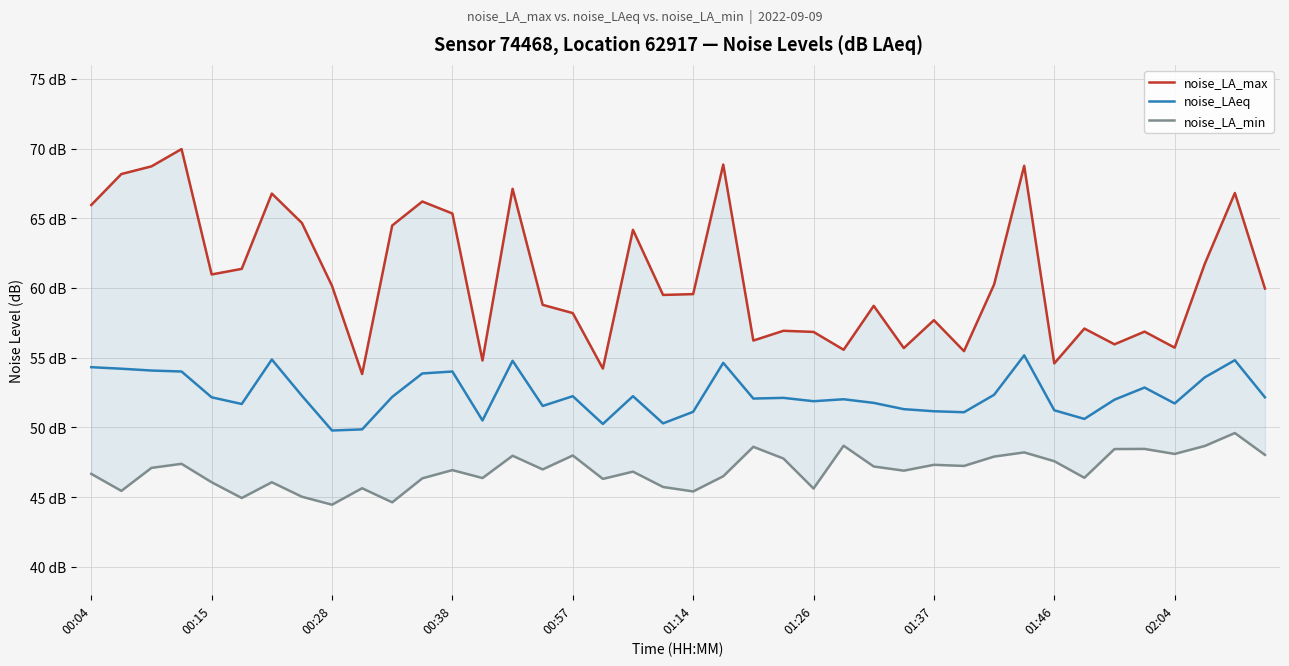

List the series in order of their peak value, highest first.

noise_LA_max, noise_LAeq, noise_LA_min